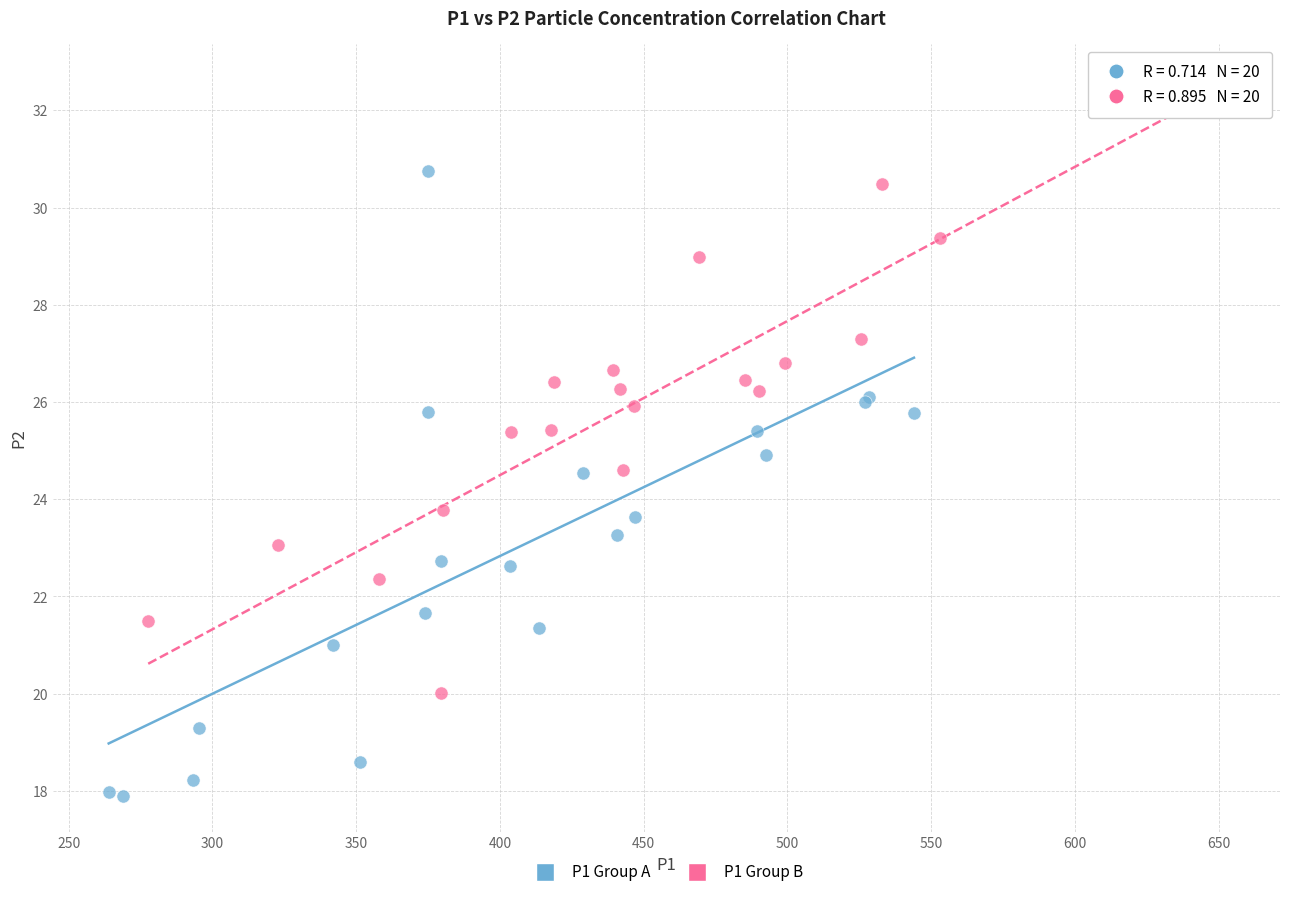

Which series reaches the maximum Y coordinate?

P1 Group B